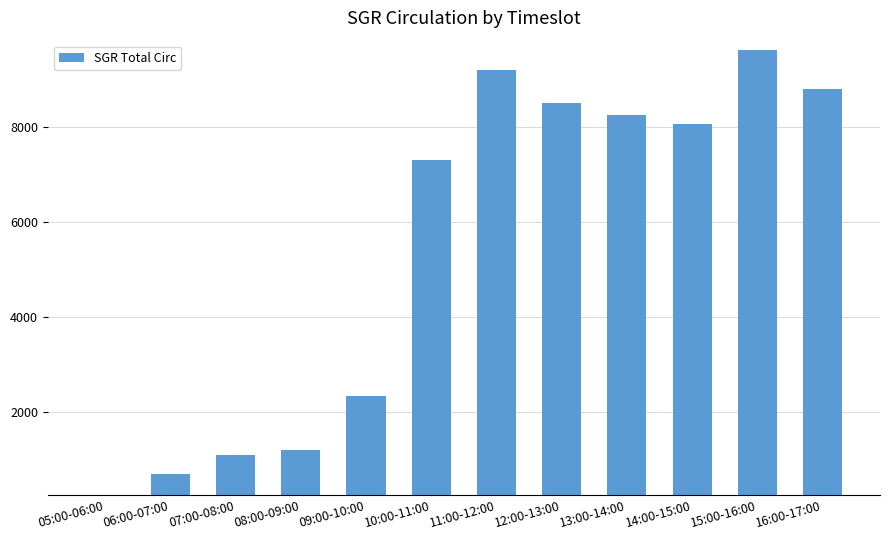

List the labels in order of value, largest first.

15:00-16:00, 11:00-12:00, 16:00-17:00, 12:00-13:00, 13:00-14:00, 14:00-15:00, 10:00-11:00, 09:00-10:00, 08:00-09:00, 07:00-08:00, 06:00-07:00, 05:00-06:00